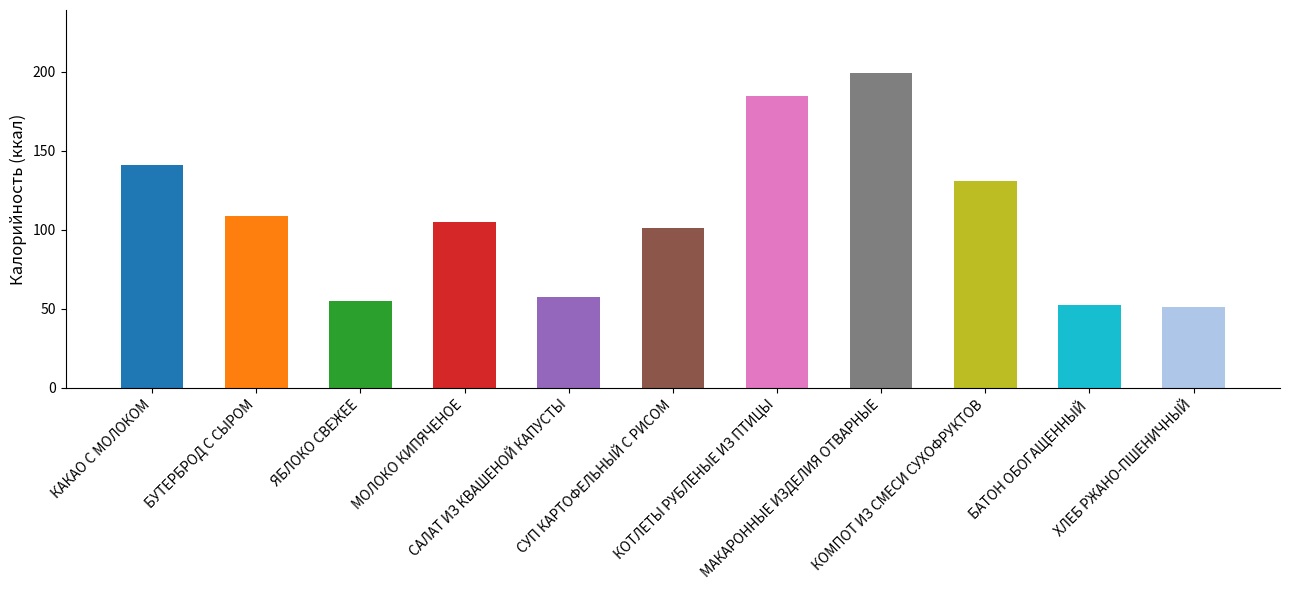

Approximately how many times larger is the value at ХЛЕБ РЖАНО-ПШЕНИЧНЫЙ compared to БАТОН ОБОГАЩЕННЫЙ?

1.0